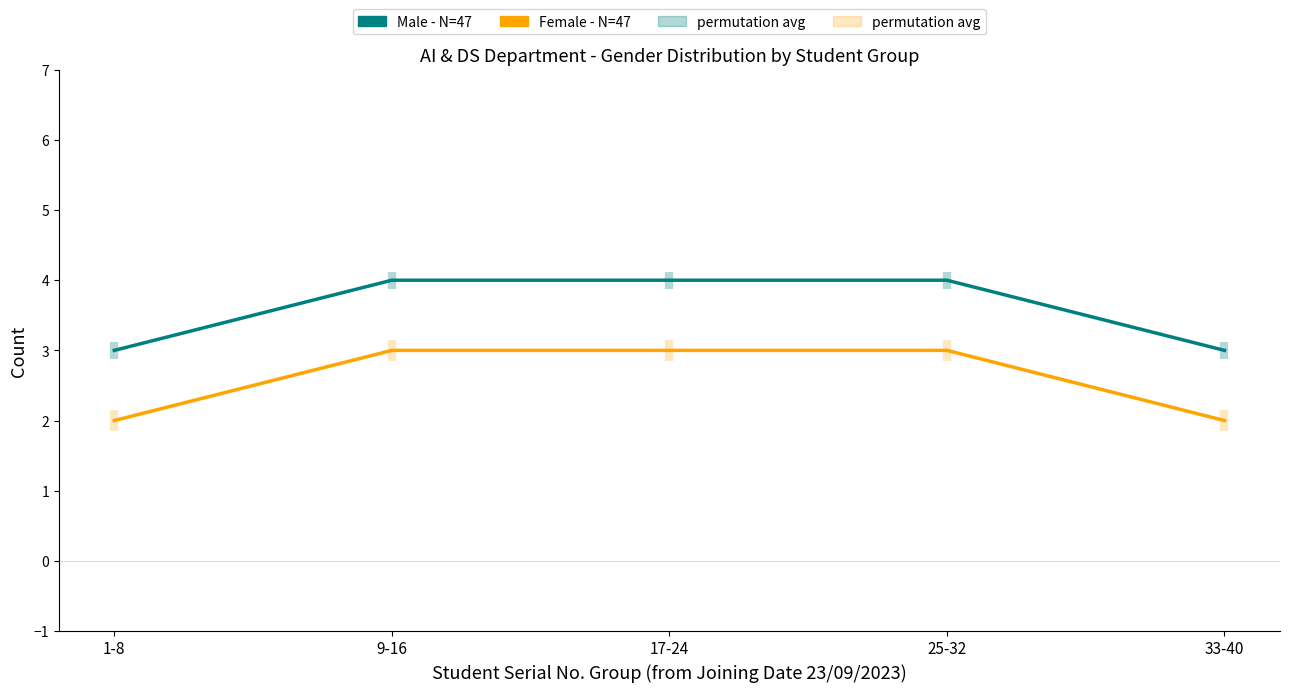

Reading right to left, list all the values displayed in this chart.

Male - N=47: 3	4	4	4	3
Female - N=47: 2	3	3	3	2